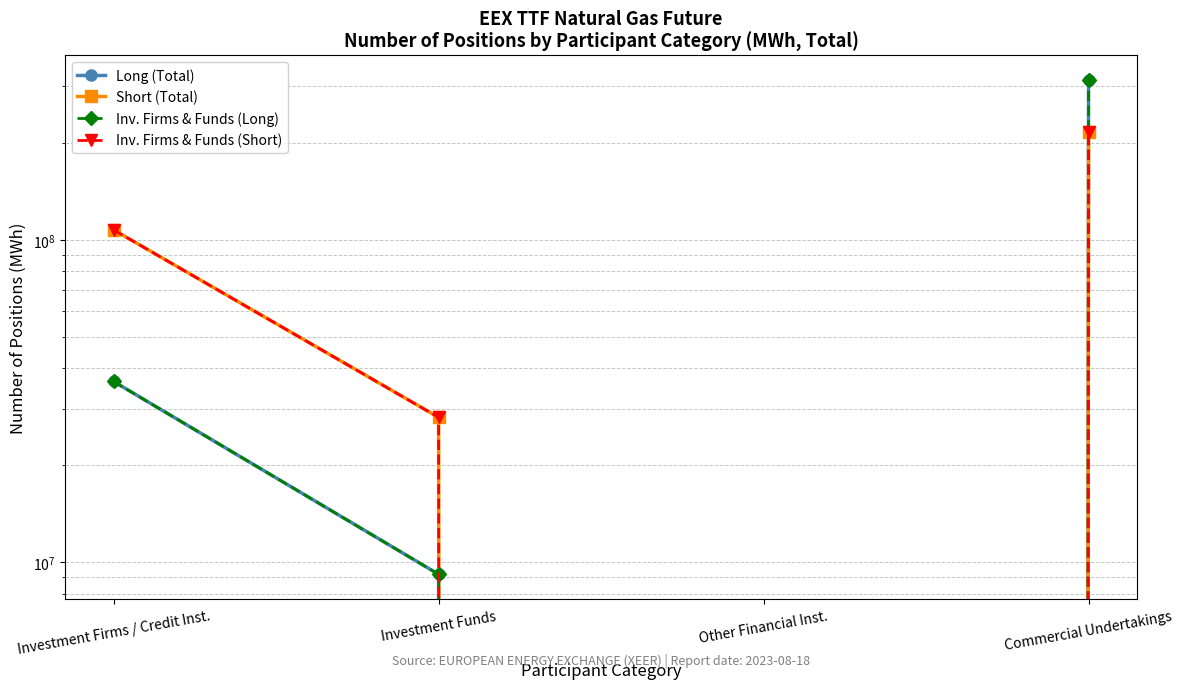

Reading left to right, what are all the values shown in this chart?

Long (Total): 36402808	9188739	0	312851384
Short (Total): 107431139	28170581	0	215822876
Inv. Firms & Funds (Long): 36402808	9188739	0	312851384
Inv. Firms & Funds (Short): 107431139	28170581	0	215822876